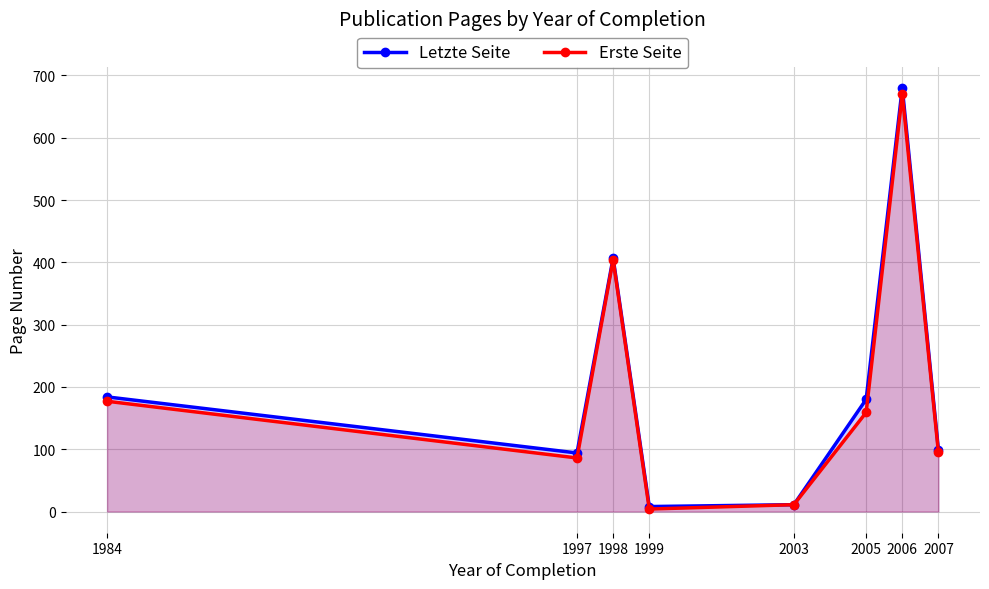

Is it true that Letzte Seite equals 99 at 2007?

True